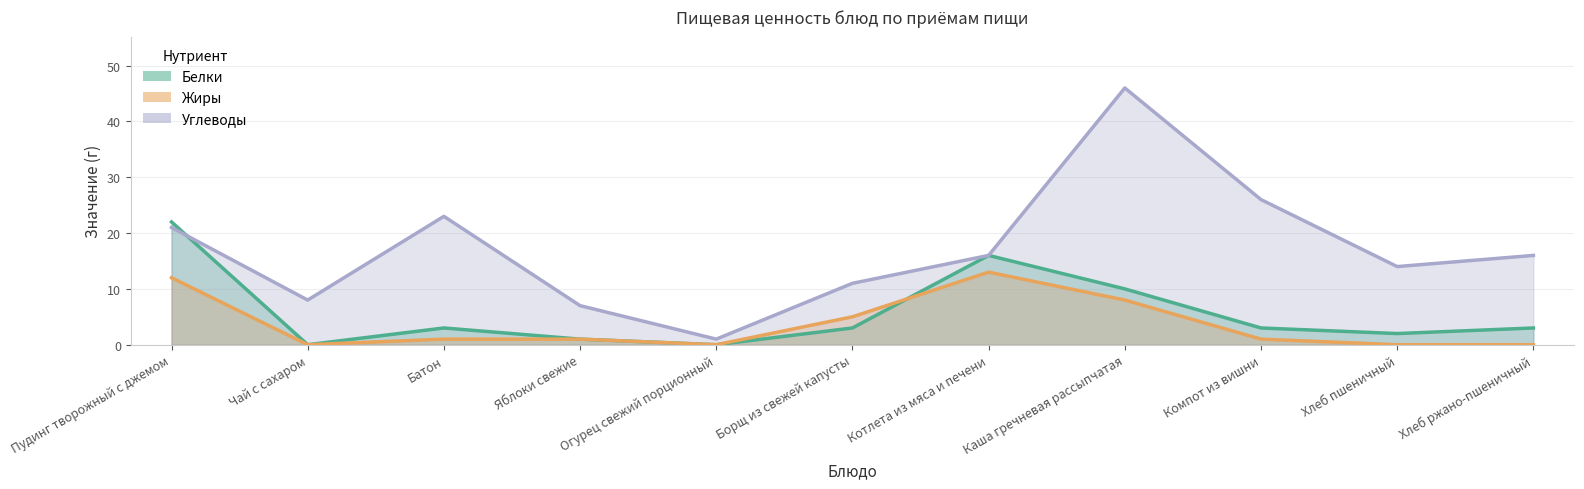

List the series in order of their peak value, lowest first.

Жиры, Белки, Углеводы